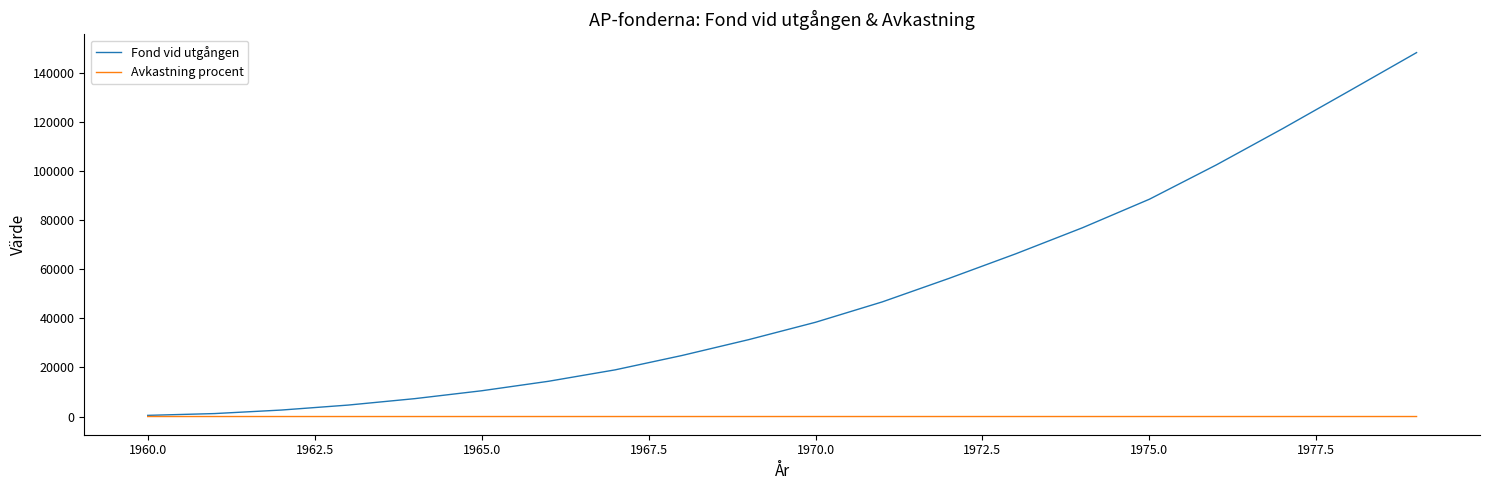

Count the number of data series in this chart.

2